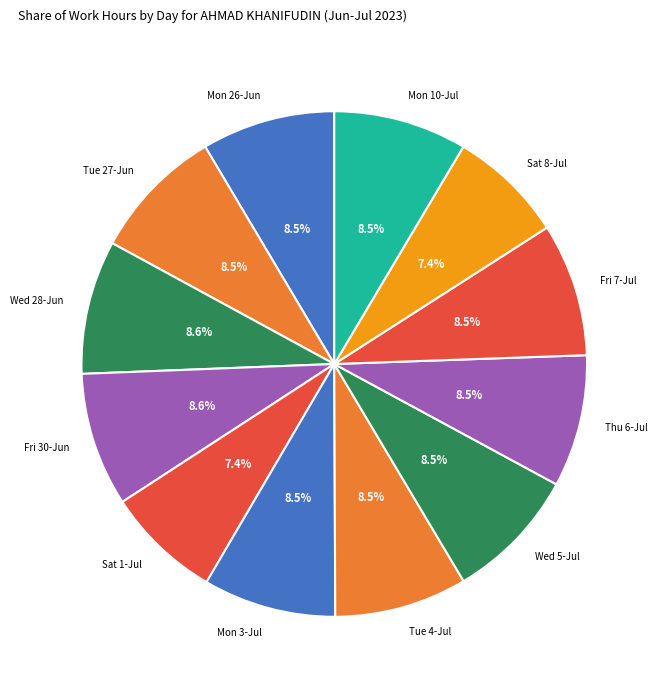

Which category has the smallest portion of the pie?

Sat_1